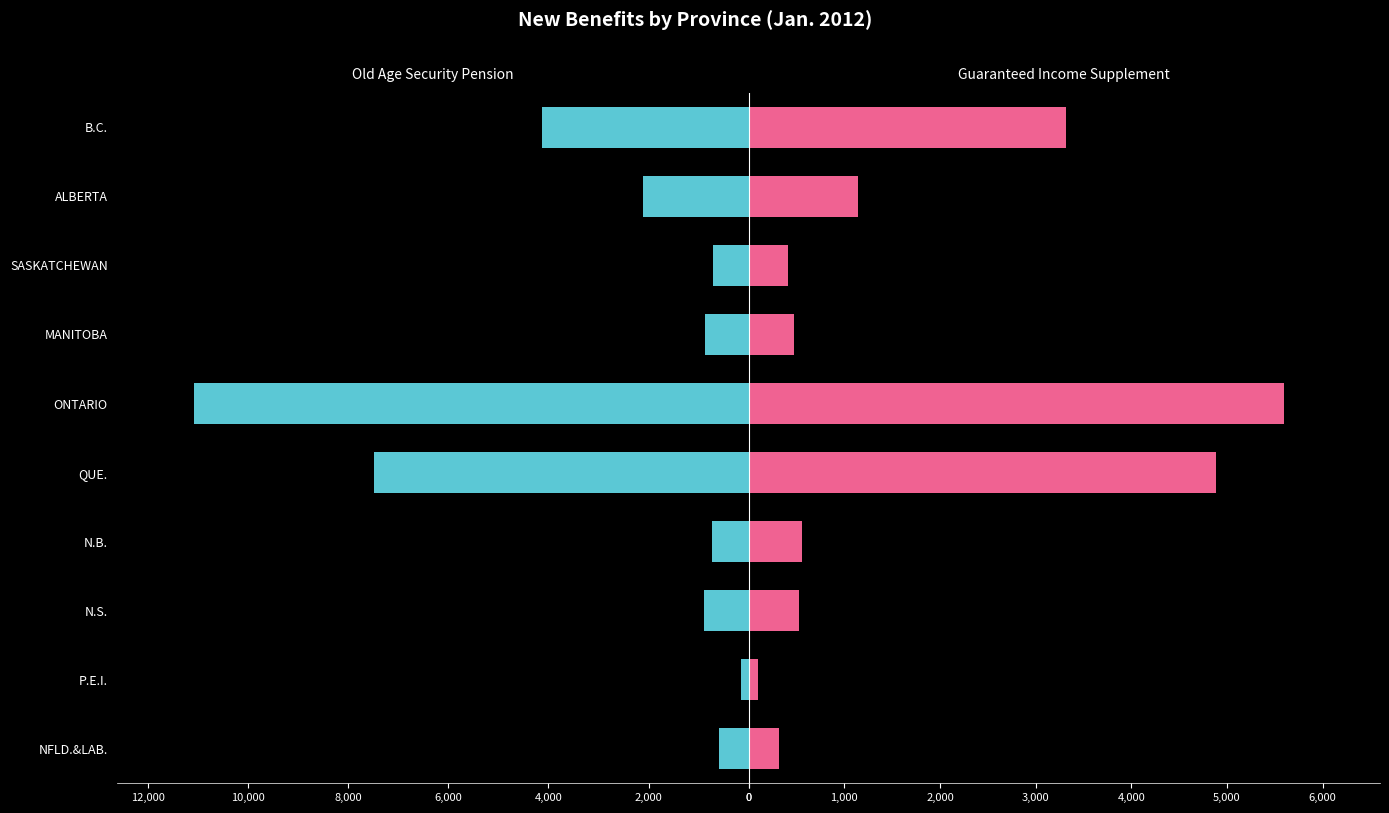

Reading right to left, list all the values displayed in this chart.

Old Age Security Pension: -4126	-2112	-722	-880	-11081	-7476	-728	-888	-149	-589
Guaranteed Income Supplement: 3322	1146	409	472	5599	4887	553	530	93	319